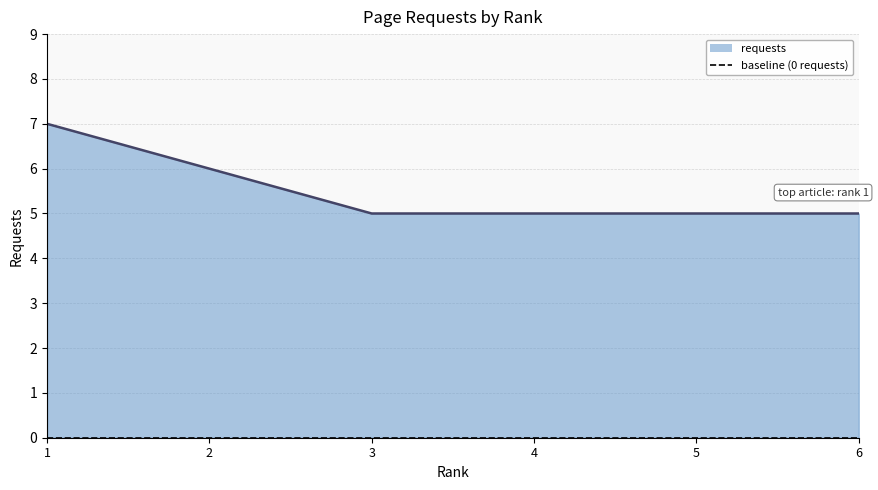

The value at 6 is 1. True or false?

False